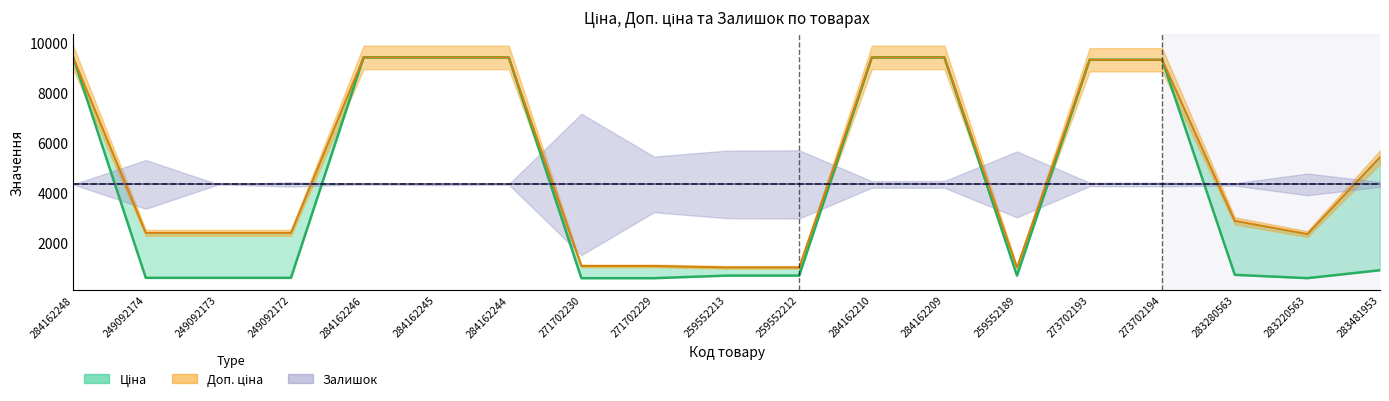

At which label does Доп. ціна reach its peak?

284162248